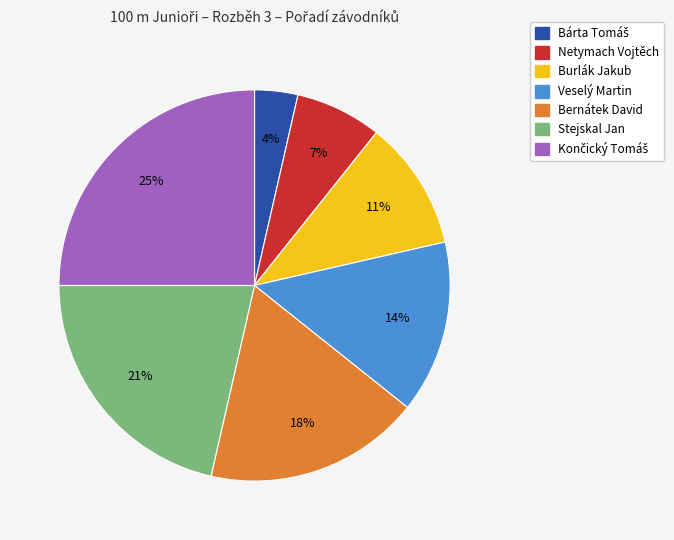

True or false: Veselý Martin accounts for 14% of the total.

True